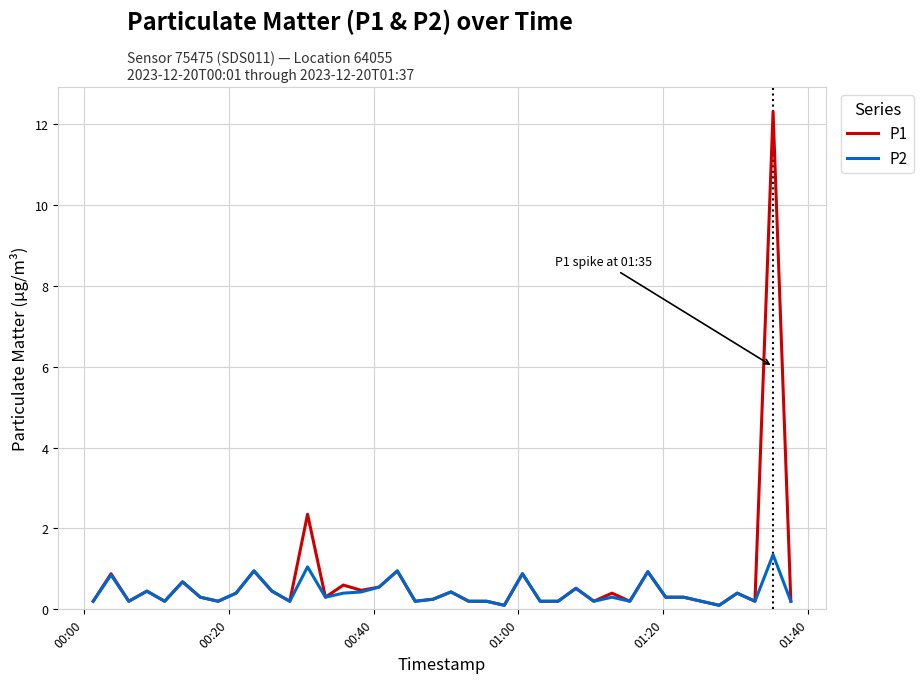

What is the highest value of the P1 series?

12.3